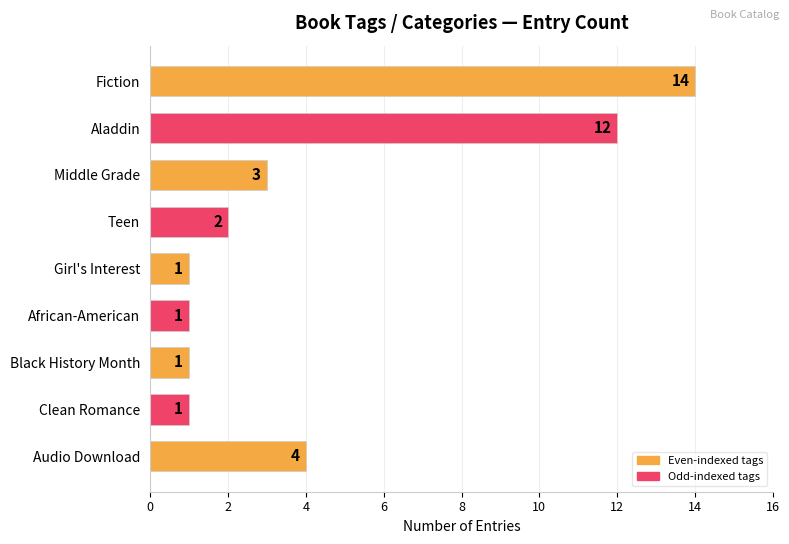

What is the greatest value displayed?

14